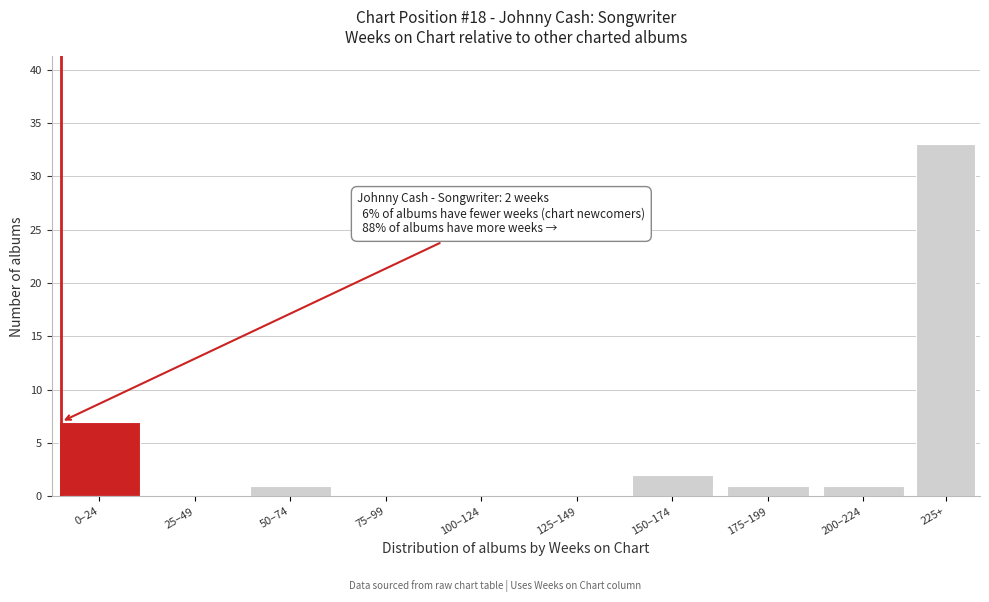

Reading left to right, list all the values displayed in this chart.

0–24=7	25–49=0	50–74=1	75–99=0	100–124=0	125–149=0	150–174=2	175–199=1	200–224=1	225+=33